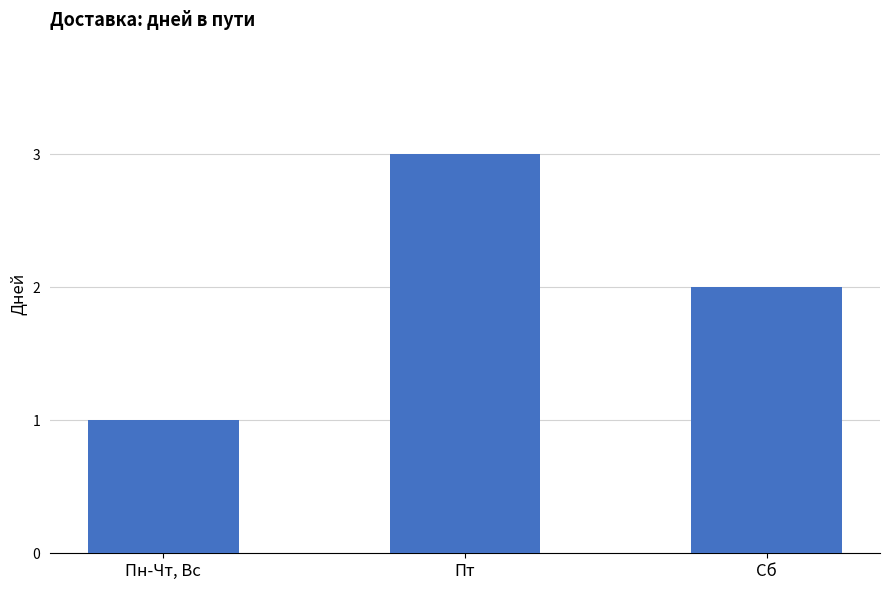

What is the sum of all values?

6